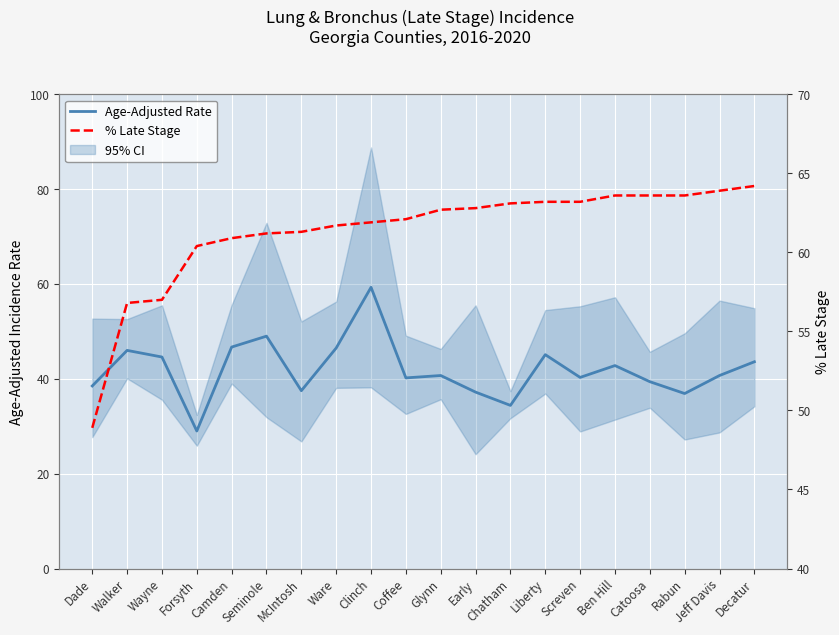

Which series has the widest spread of values?

Age-Adjusted Rate